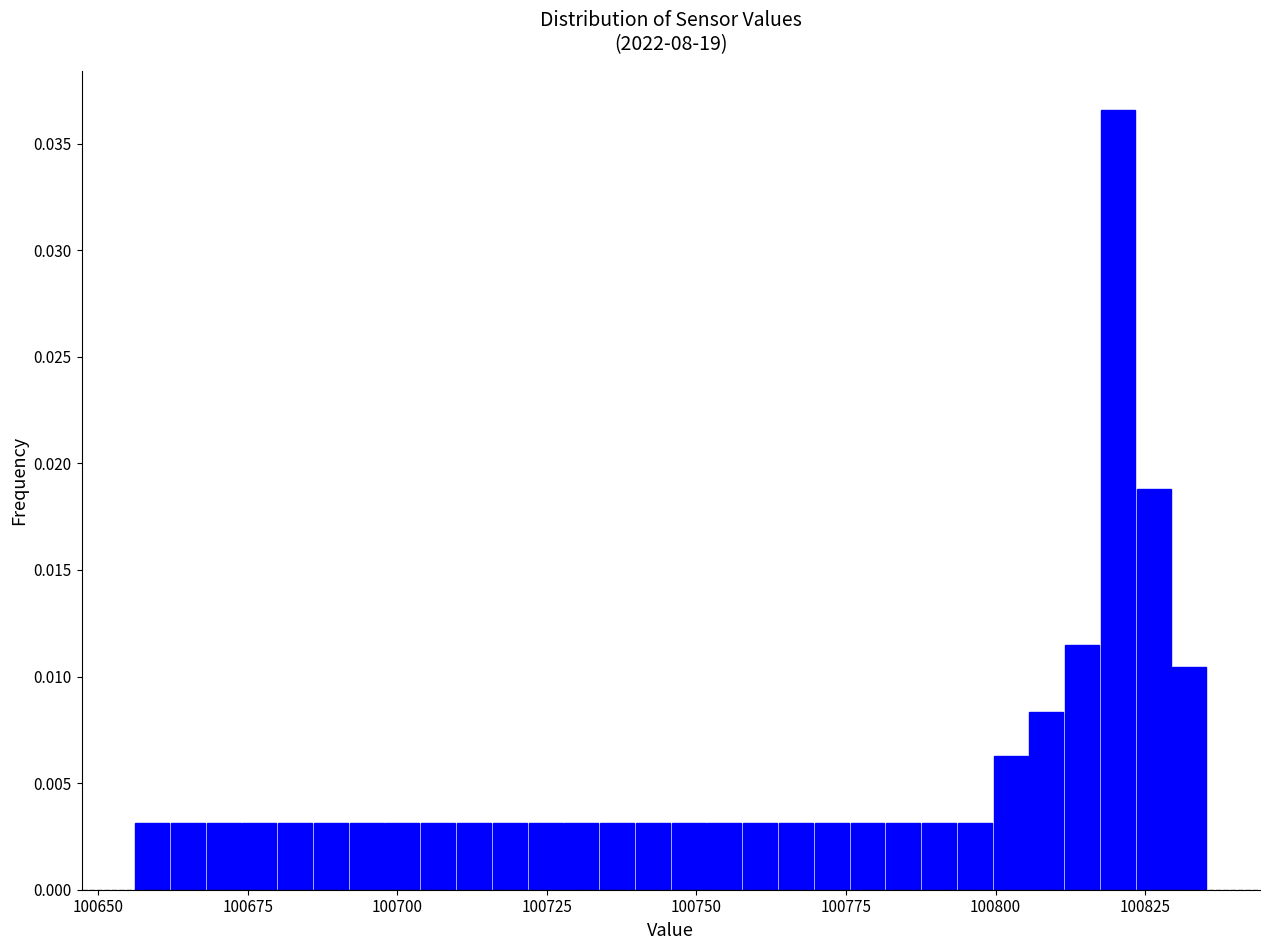

Around what value on the x-axis is the tallest bar? Give the approximate position of its centre, as read against the axis.

100820